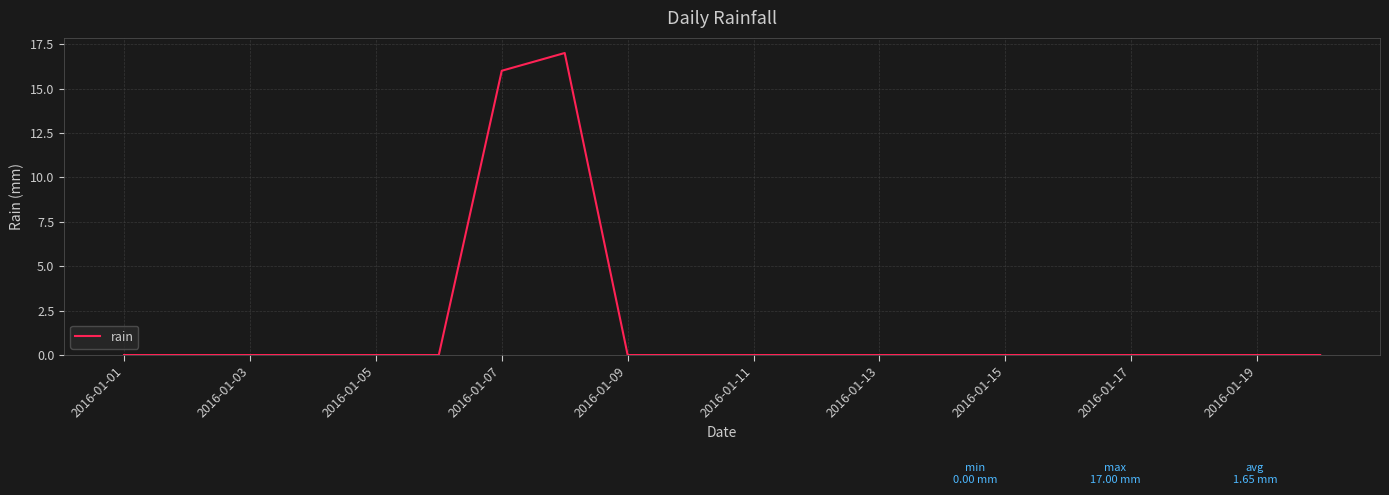

How many lines are shown in the chart?

1